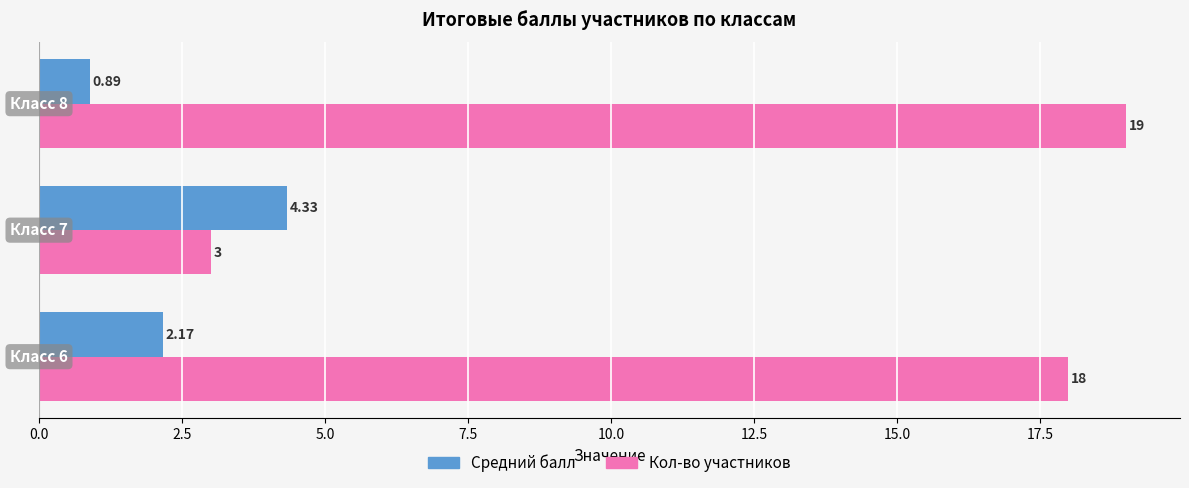

Which series has the largest range (max minus min)?

Кол-во участников